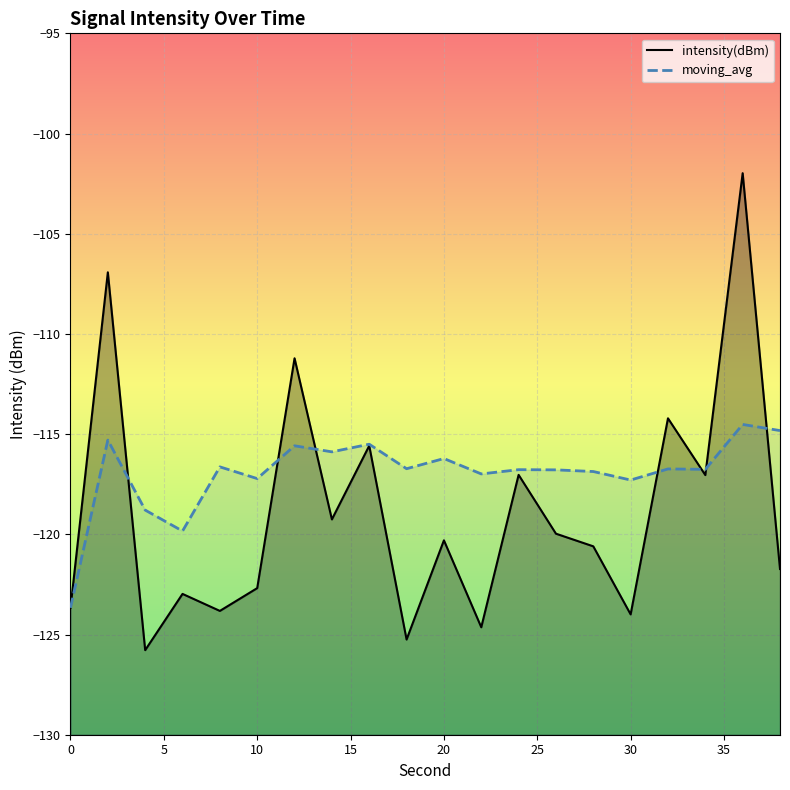

What is the lowest value of the moving_avg series?

-123.7